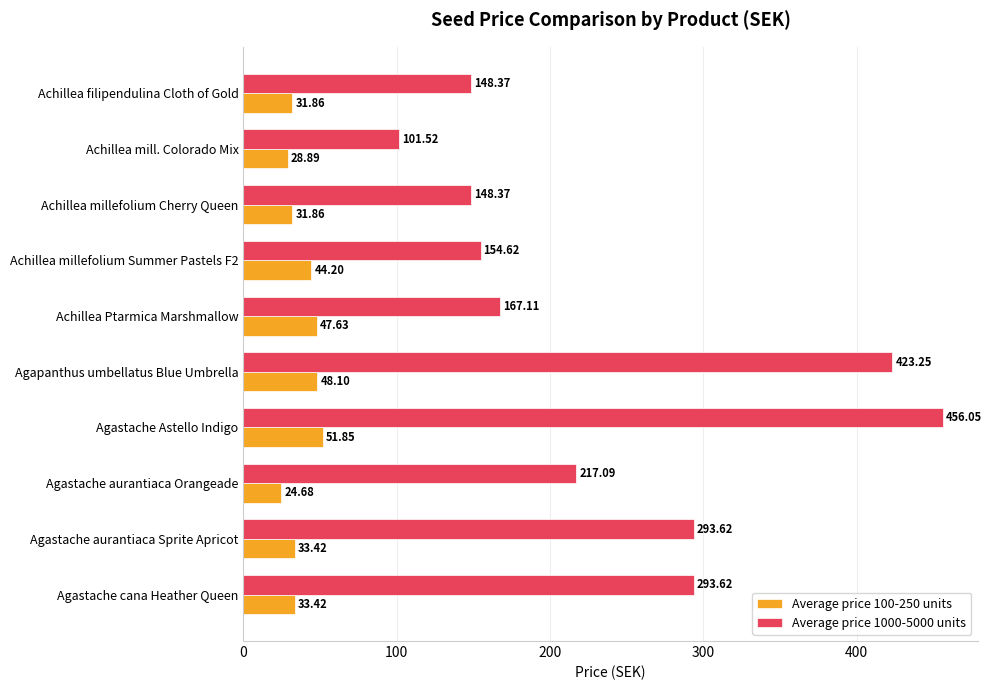

At Agastache cana Heather Queen, list the series in order from largest to smallest.

Average price 1000-5000 units, Average price 100-250 units